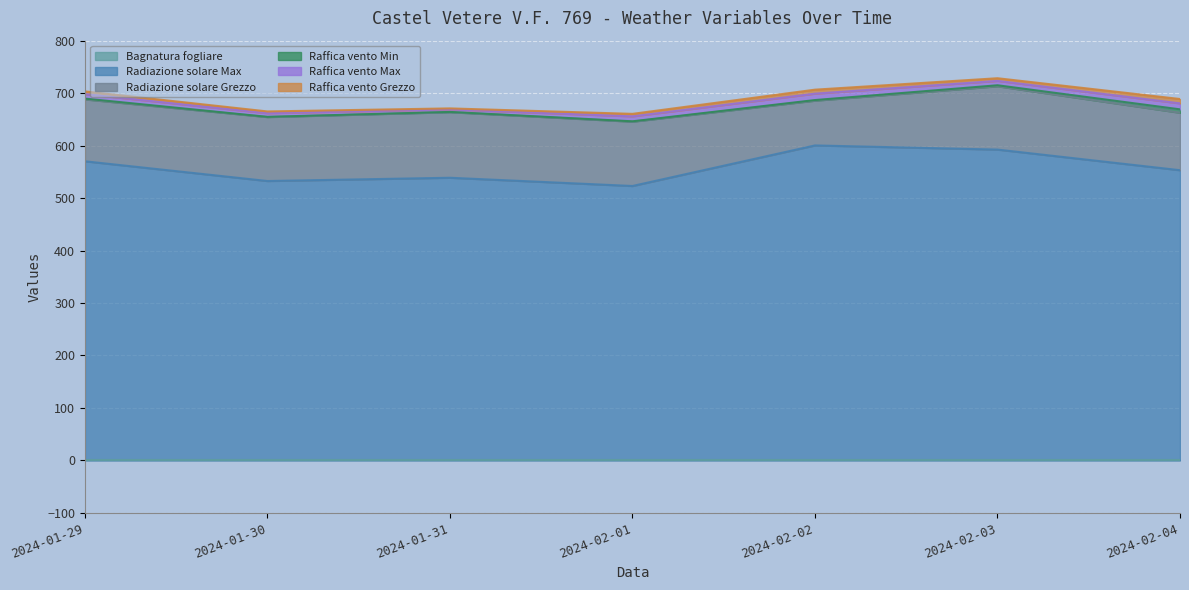

What are all the series names shown in the legend?

Bagnatura fogliare, Radiazione solare Max, Radiazione solare Grezzo, Raffica vento Min, Raffica vento Max, Raffica vento Grezzo